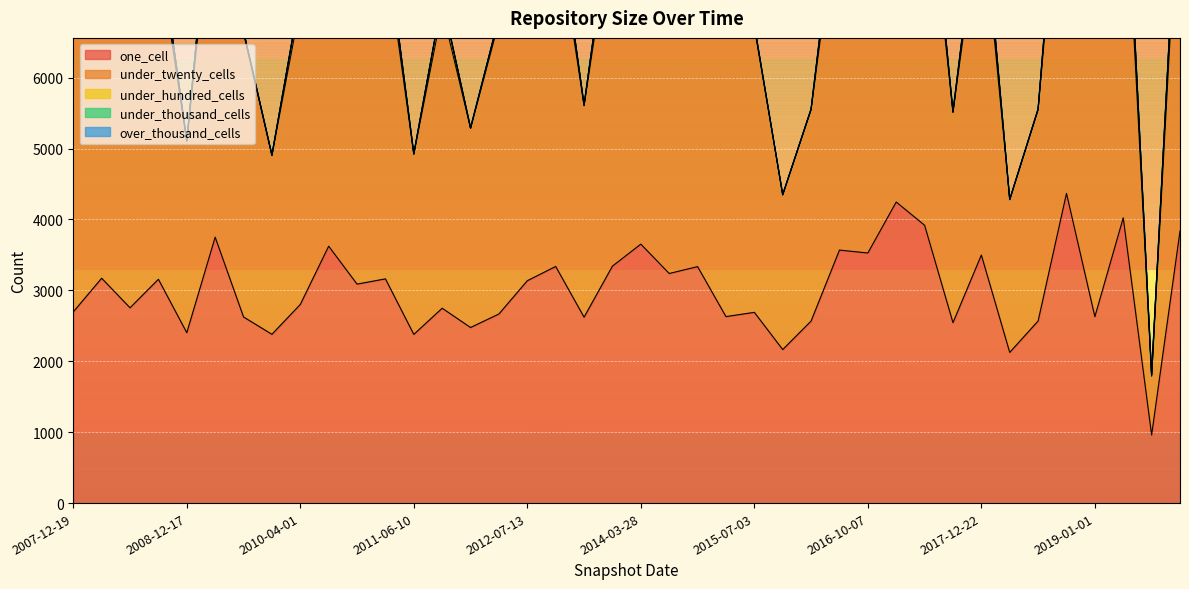

Reading right to left, list all the values displayed in this chart.

one_cell: 3836	960	4023	2629	4368	2568	2125	3498	2544	3918	4246	3527	3568	2567	2165	2690	2630	3335	3238	3652	3342	2622	3337	3136	2667	2476	2748	2379	3162	3088	3623	2801	2380	2625	3750	2403	3156	2754	3171	2696
under_twenty_cells: 5270	829	5437	3998	5705	2979	2155	4961	2964	5348	5580	5005	5021	2980	2181	4019	3997	4881	4700	5027	4900	2981	4903	4599	4119	2807	4207	2539	4645	4563	4809	4218	2520	3997	5166	2697	4605	4214	4656	4005
under_hundred_cells: 346	17	392	32	395	10	1	307	10	348	394	310	310	10	3	32	32	270	270	345	271	10	271	232	63	8	157	8	232	163	345	157	8	34	345	10	232	69	232	29
under_thousand_cells: 0	0	0	0	0	0	0	0	0	0	0	0	0	0	0	0	0	0	0	0	0	0	0	0	0	0	0	0	0	0	0	0	0	0	0	0	0	0	0	0
over_thousand_cells: 0	0	0	0	0	0	0	0	0	0	0	0	0	0	0	0	0	0	0	0	0	0	0	0	0	0	0	0	0	0	0	0	0	0	0	0	0	0	0	0